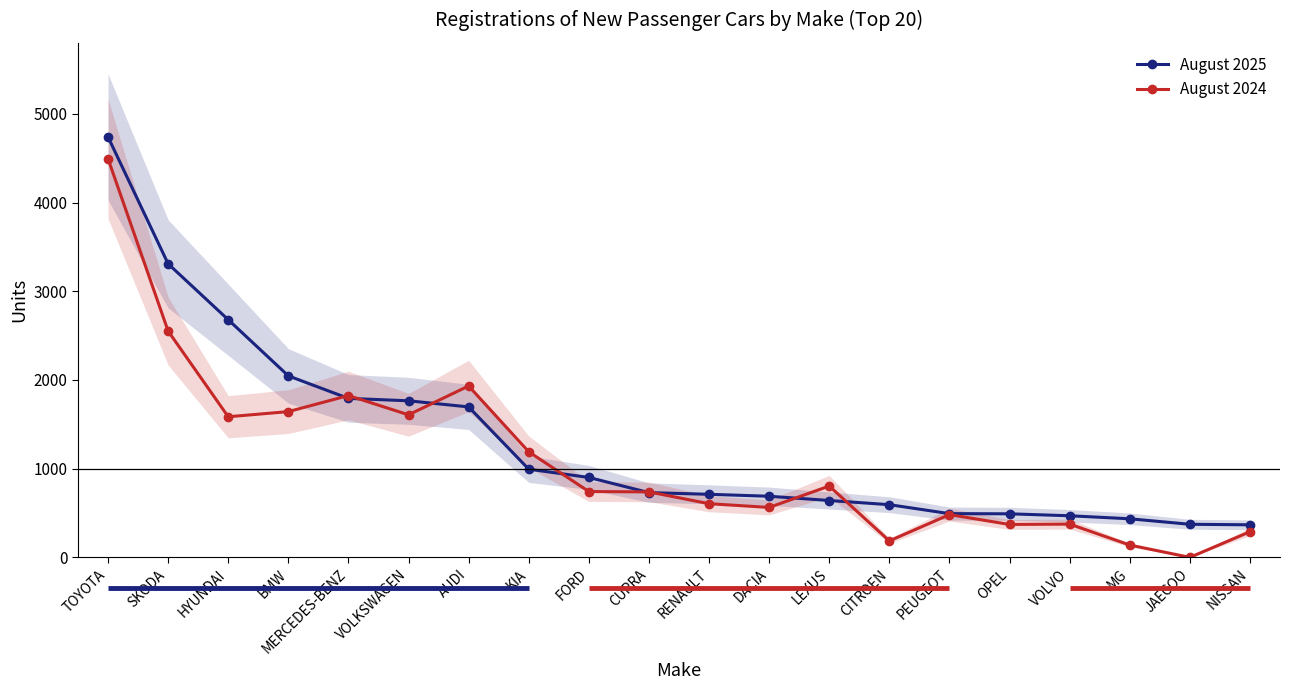

Is it true that August 2025 equals 435 at MG?

True